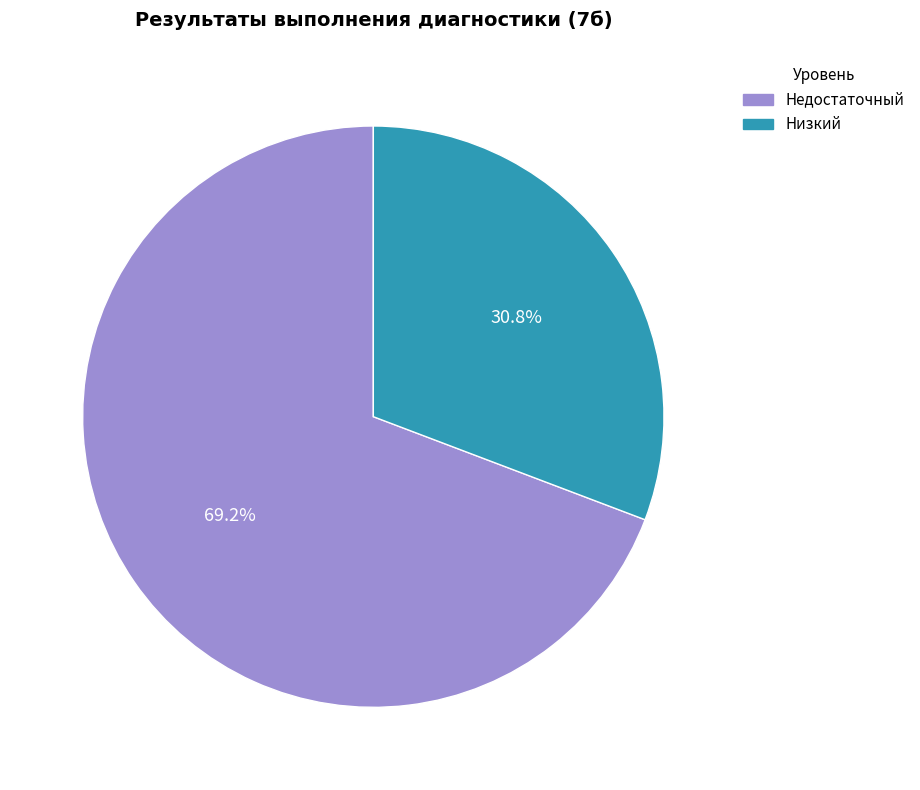

To the nearest percent, what is the difference between the Низкий and Недостаточный slice percentages?

38%